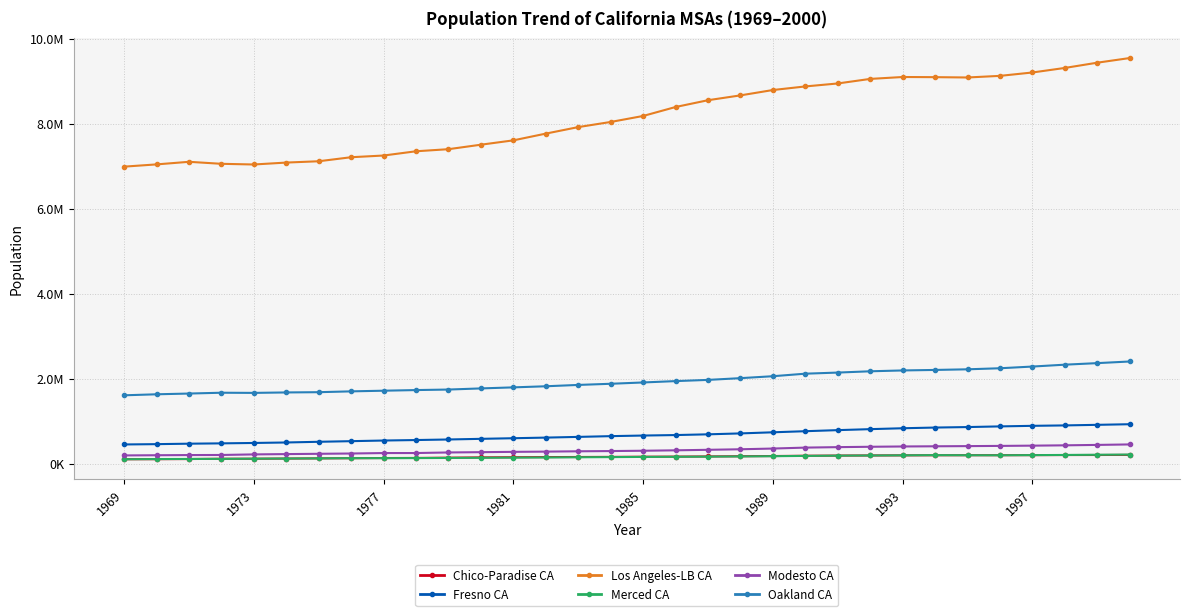

What are all the series names shown in the legend?

Chico-Paradise CA, Fresno CA, Los Angeles-LB CA, Merced CA, Modesto CA, Oakland CA